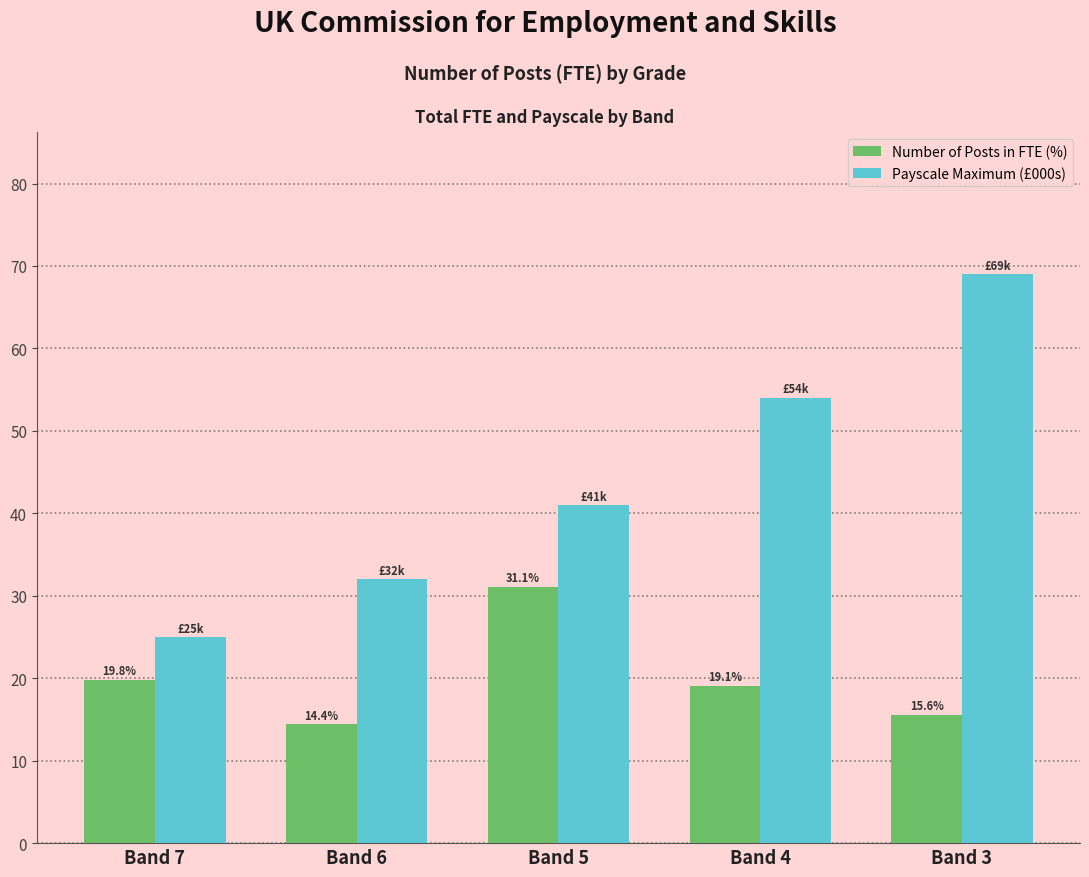

How many distinct data groups are displayed?

2